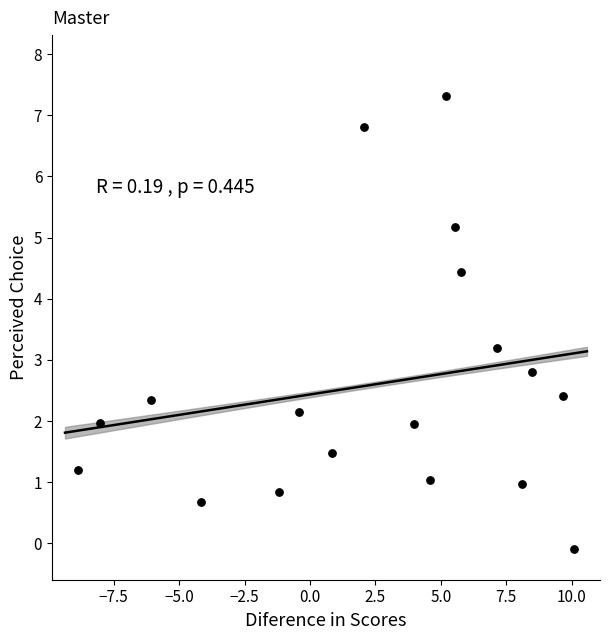

What is the range of X values (max minus min)?

18.9